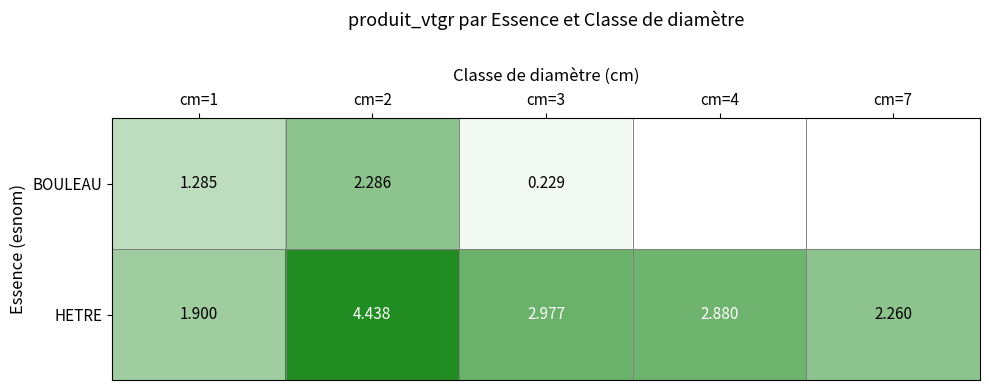

Is the value of BOULEAU at cm=2 greater than the value of HETRE at cm=7?

Yes